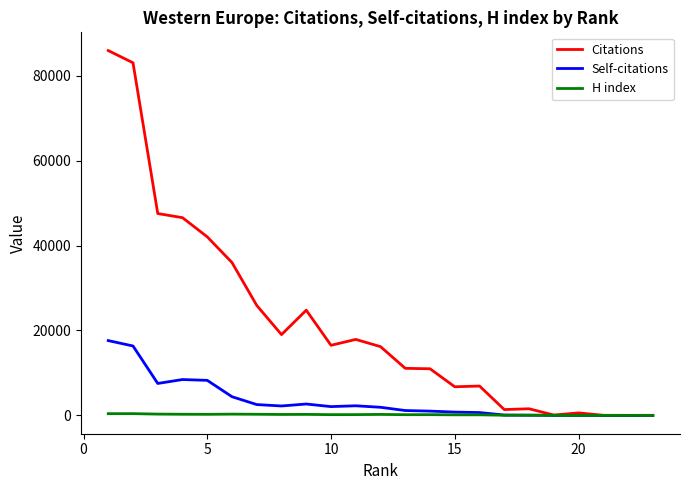

What is the difference between the second highest and second lowest values in the Self-citations series?

16353